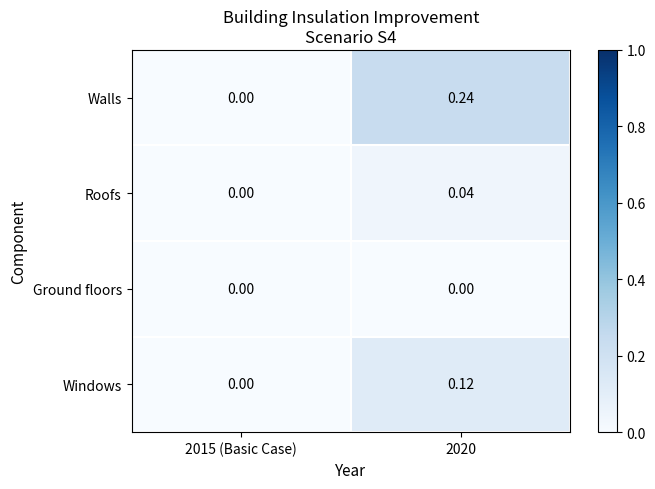

List the series in order of their peak value, highest first.

Walls, Windows, Roofs, Ground floors